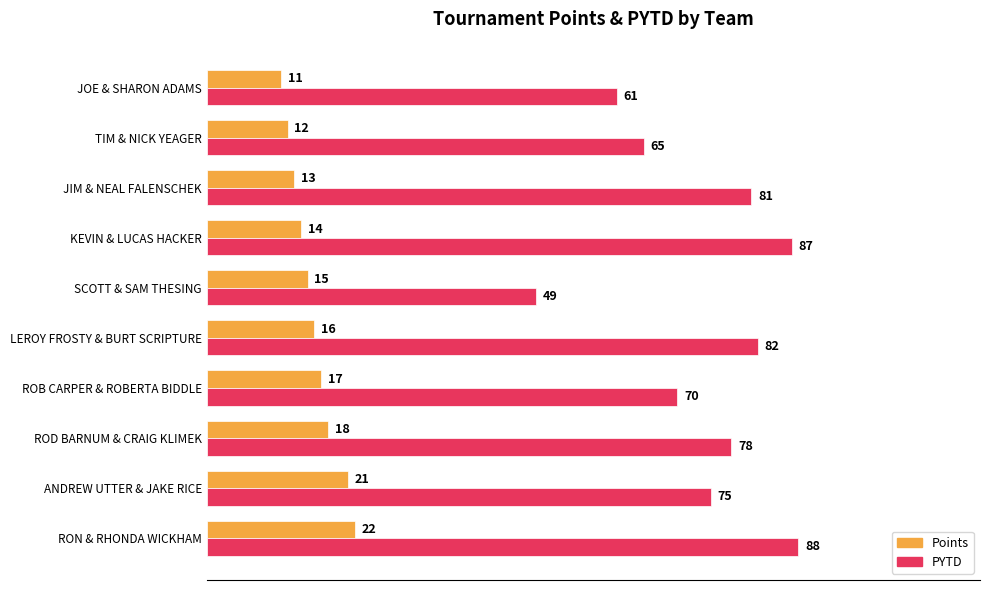

The value of PYTD at ROB CARPER & ROBERTA BIDDLE is 70.0. True or false?

True